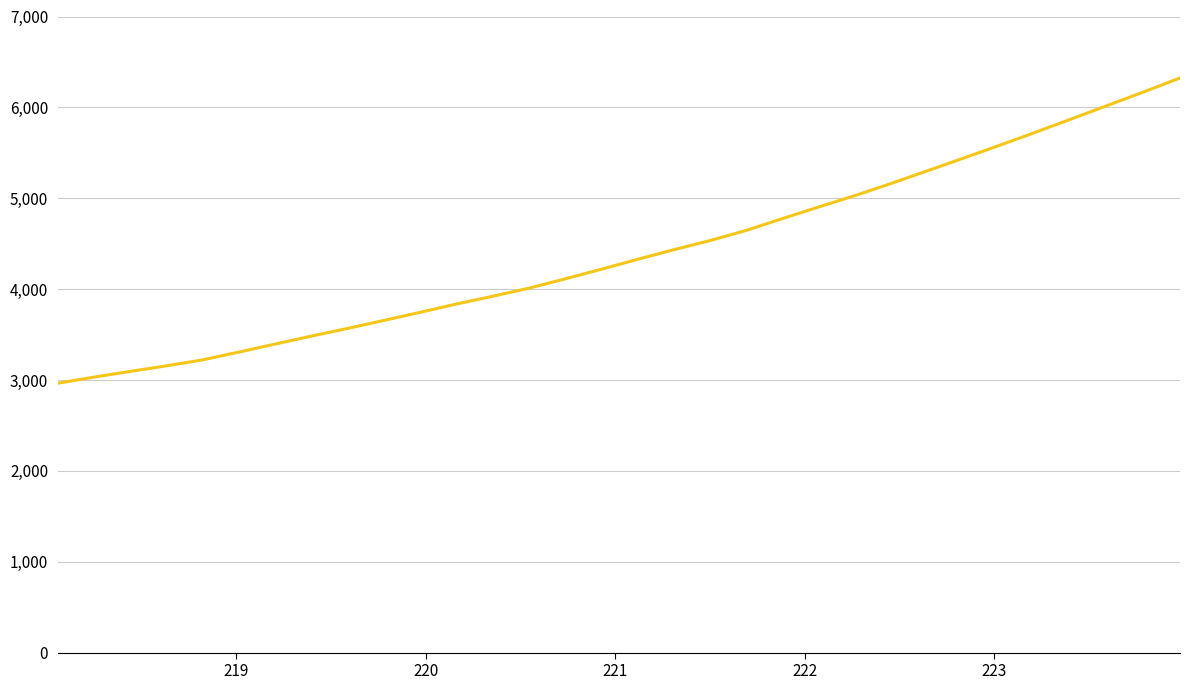

What is the difference between the maximum and minimum values?

3359.0